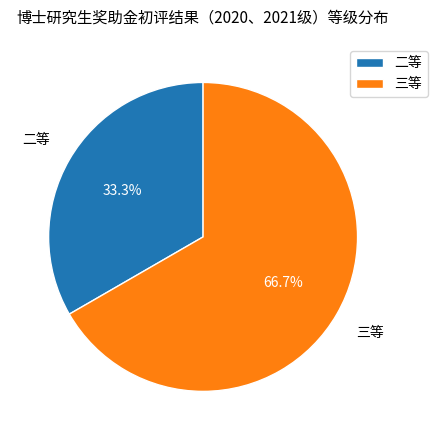

Which category has the biggest portion of the pie?

三等